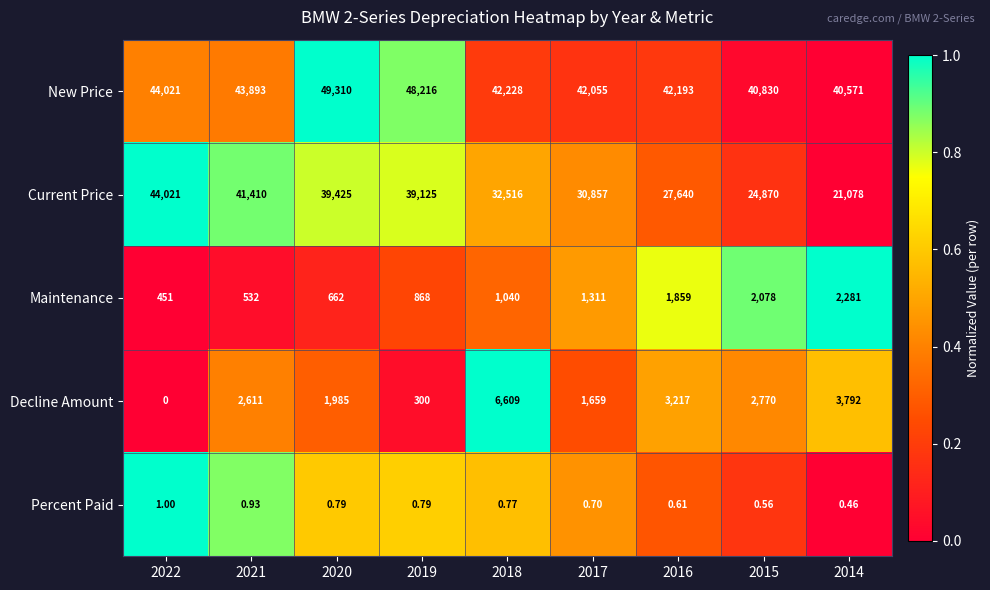

At how many categories does at least one series exceed 0?

9